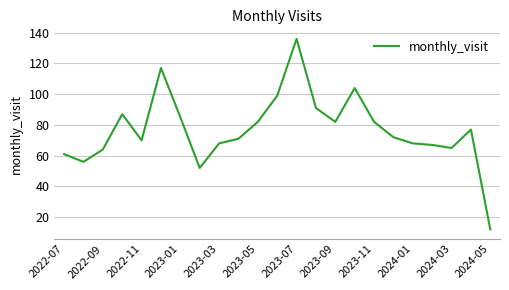

What is the difference between the maximum and minimum values?

124